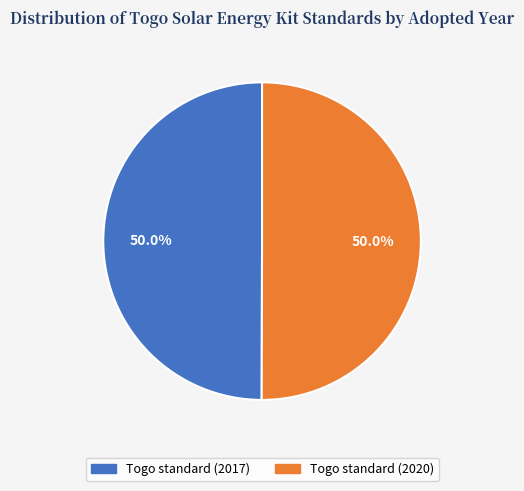

Is the sum of Togo standard (2020) and Togo standard (2017) greater than half?

Yes